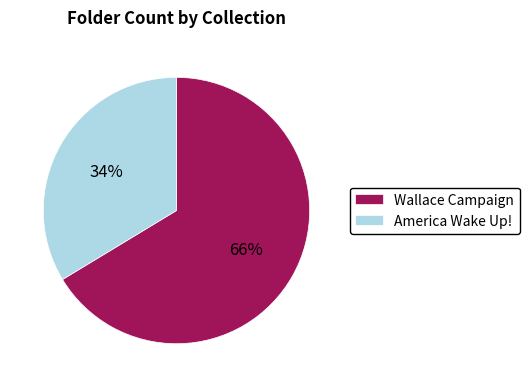

Which category has the smallest portion of the pie?

America Wake Up!